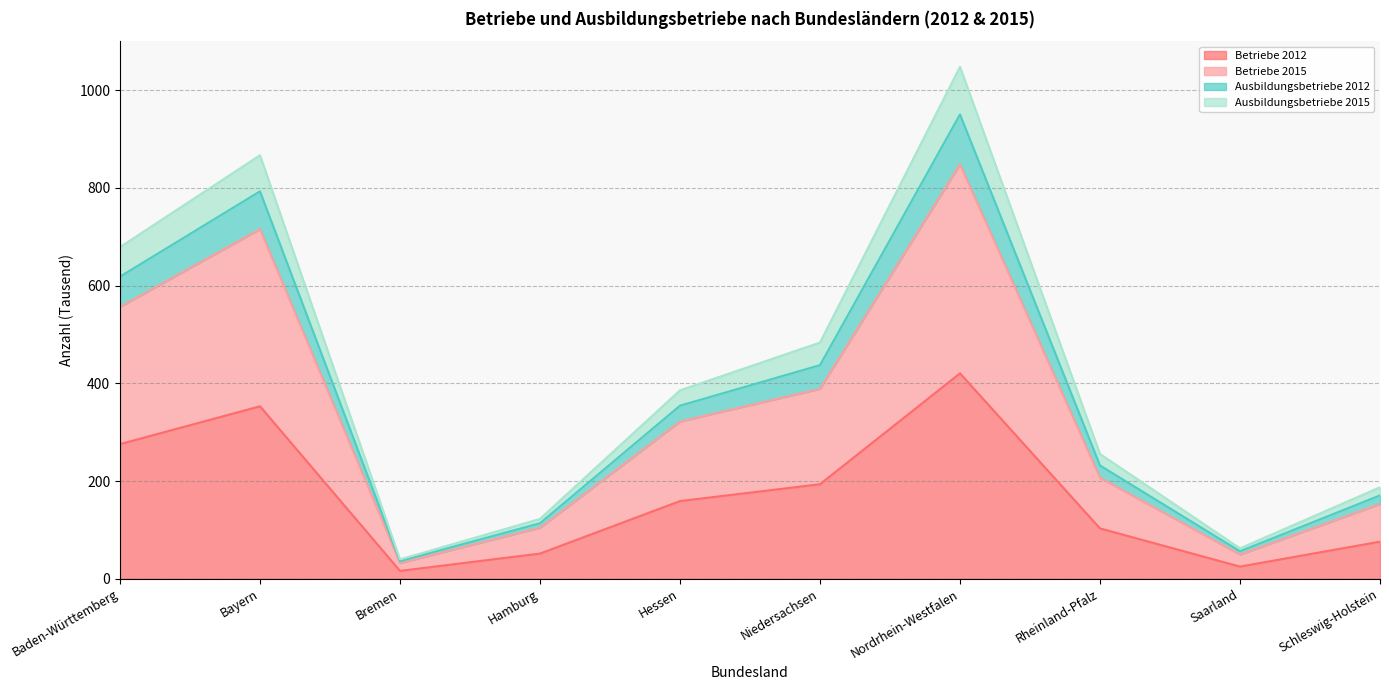

What position from the left is Nordrhein-Westfalen?

7